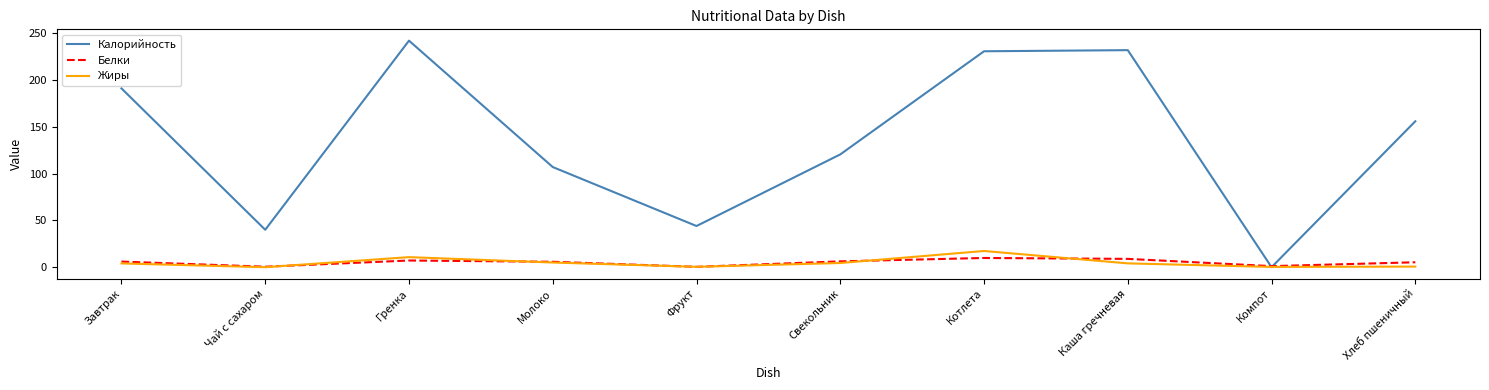

Is the value of Жиры at Котлета greater than the value of Белки at Гренка?

Yes